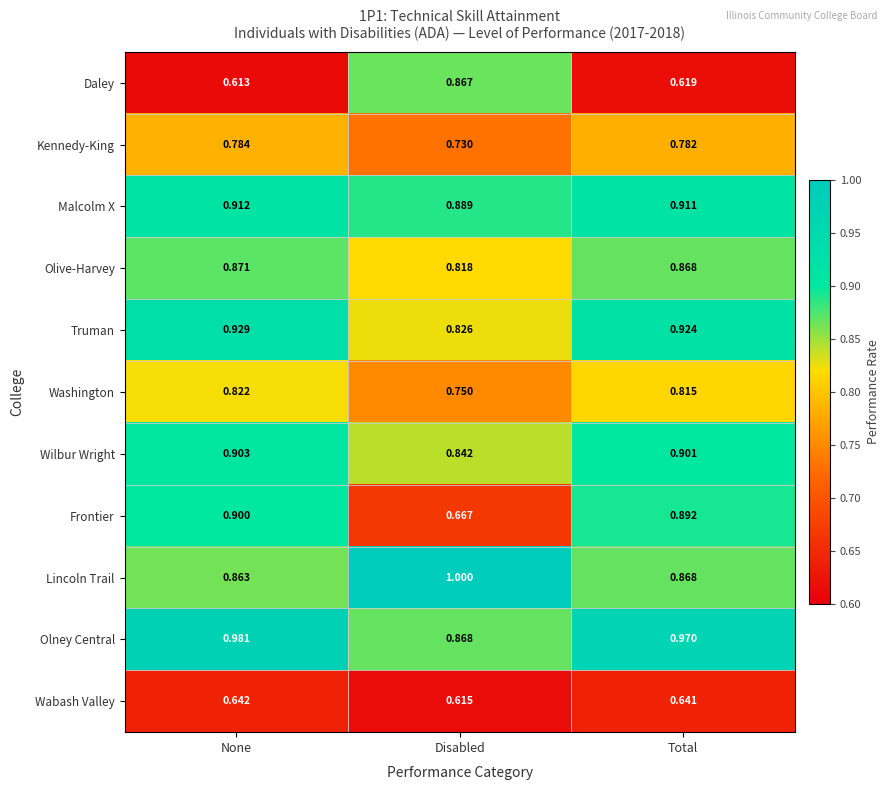

What is the maximum value shown in the chart?

1.0